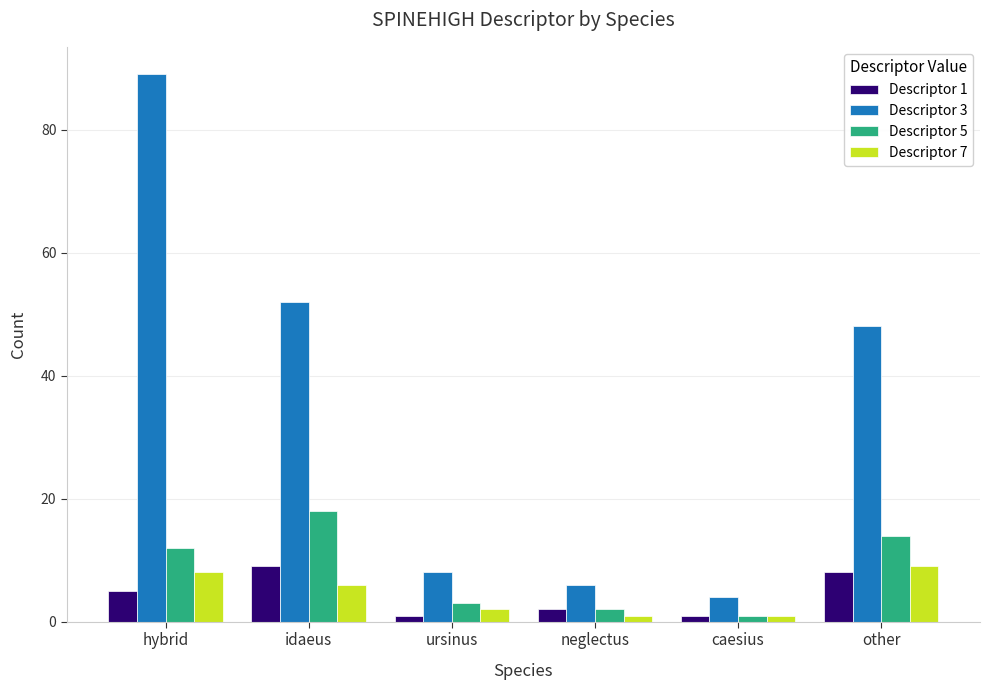

What is the minimum value for Descriptor 5?

1